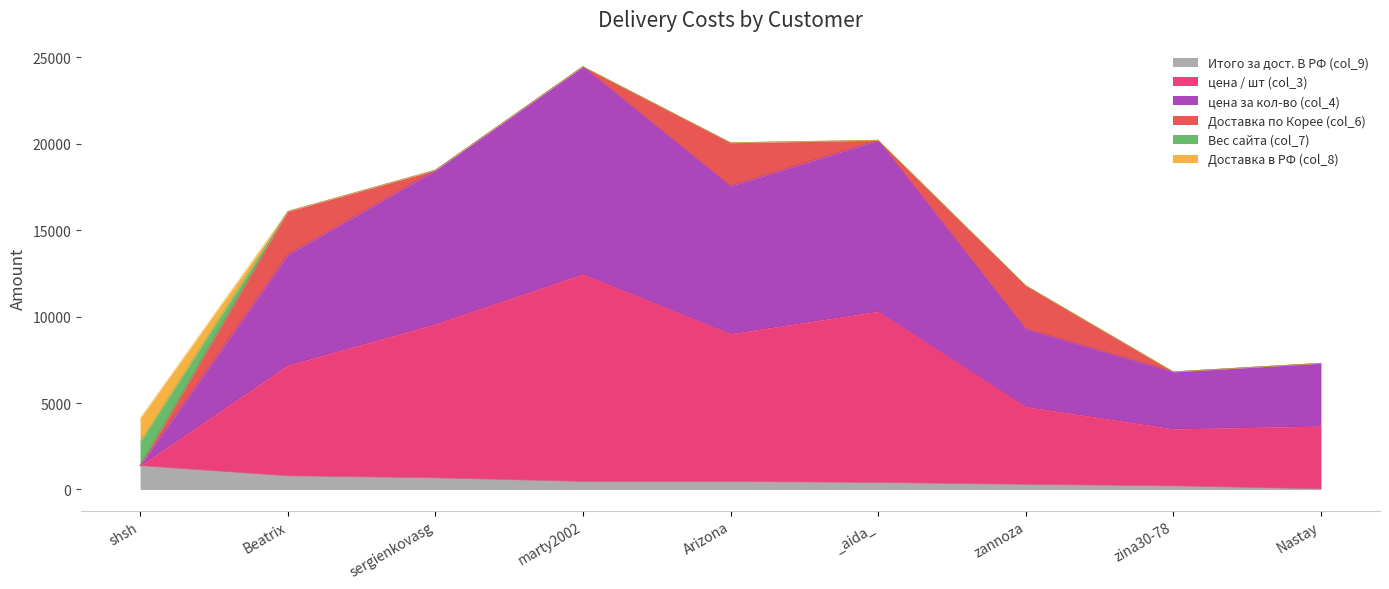

At which label does цена за кол-во (col_4) first exceed 7185?

sergienkovasg